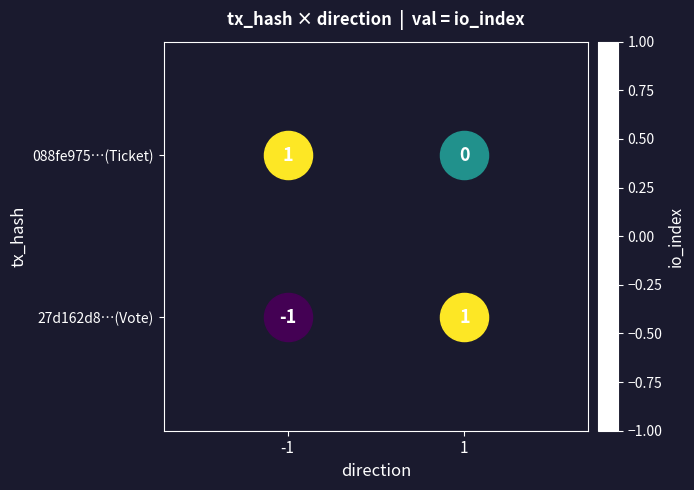

How many values in 088fe975…(Ticket) are above zero?

1